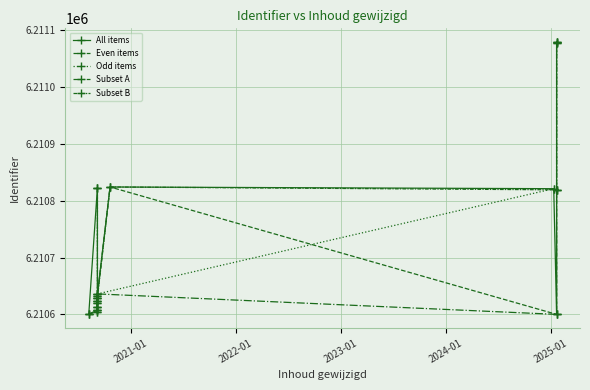

At which category does the data reach its first local peak?

2020-09-07